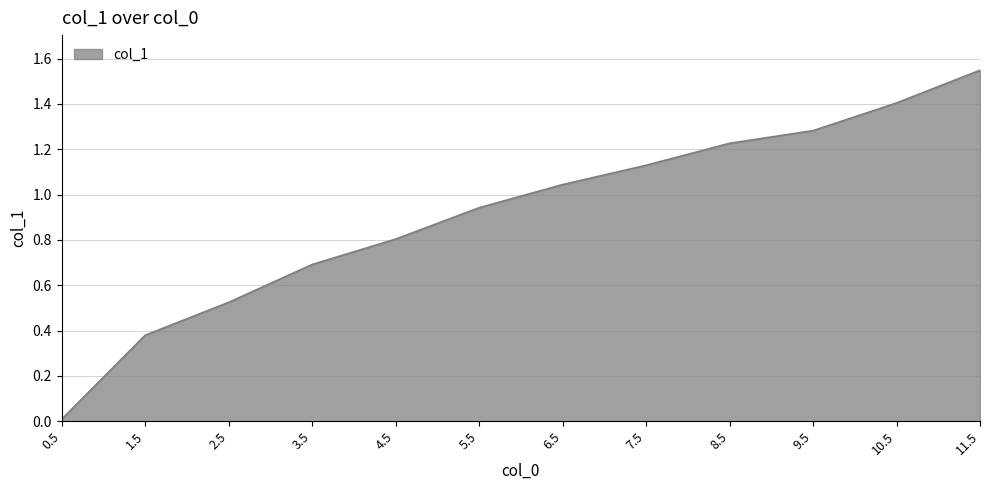

True or false: the data shows 0.9 at 2.5.

False